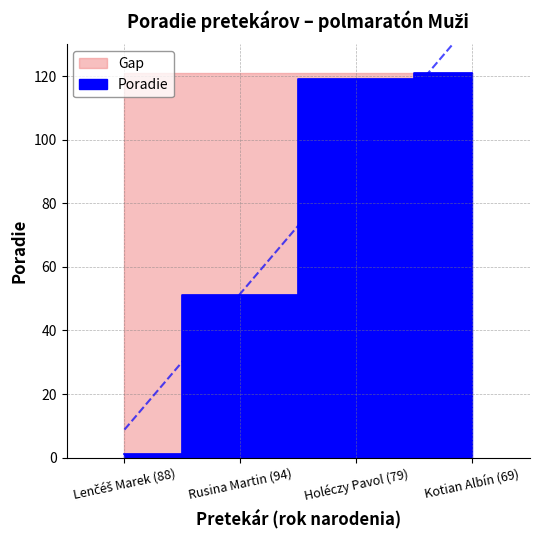

What is the value of the 2nd point from the left?

51